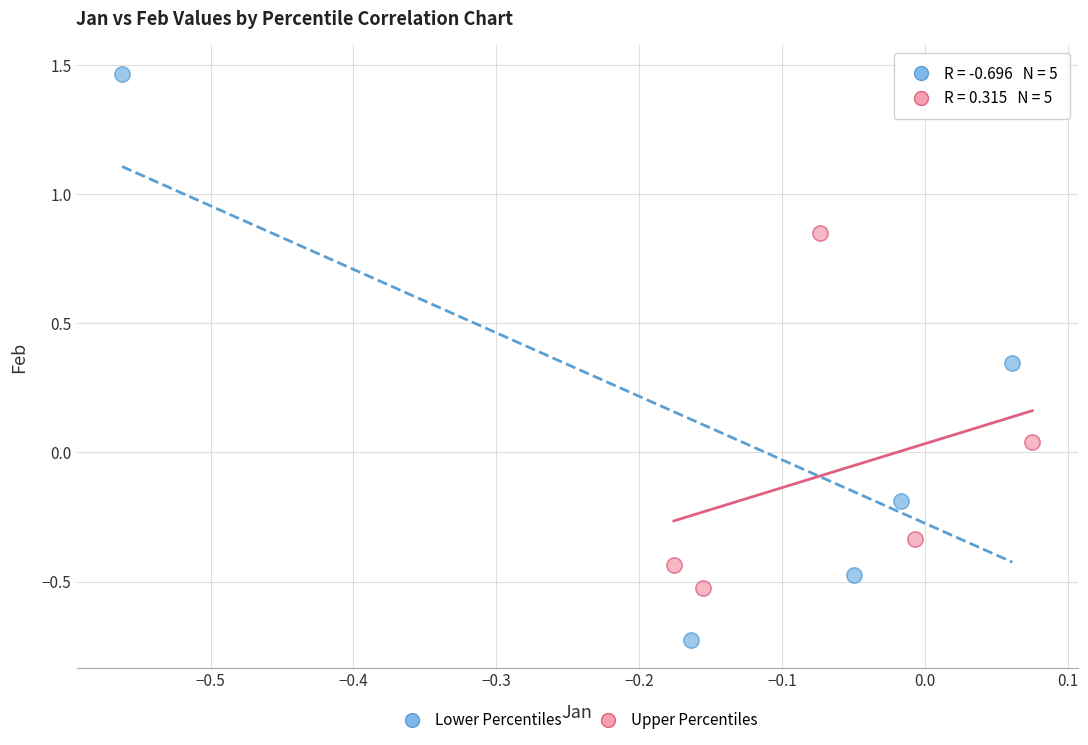

What are all the series names shown in the legend?

Lower Percentiles, Upper Percentiles